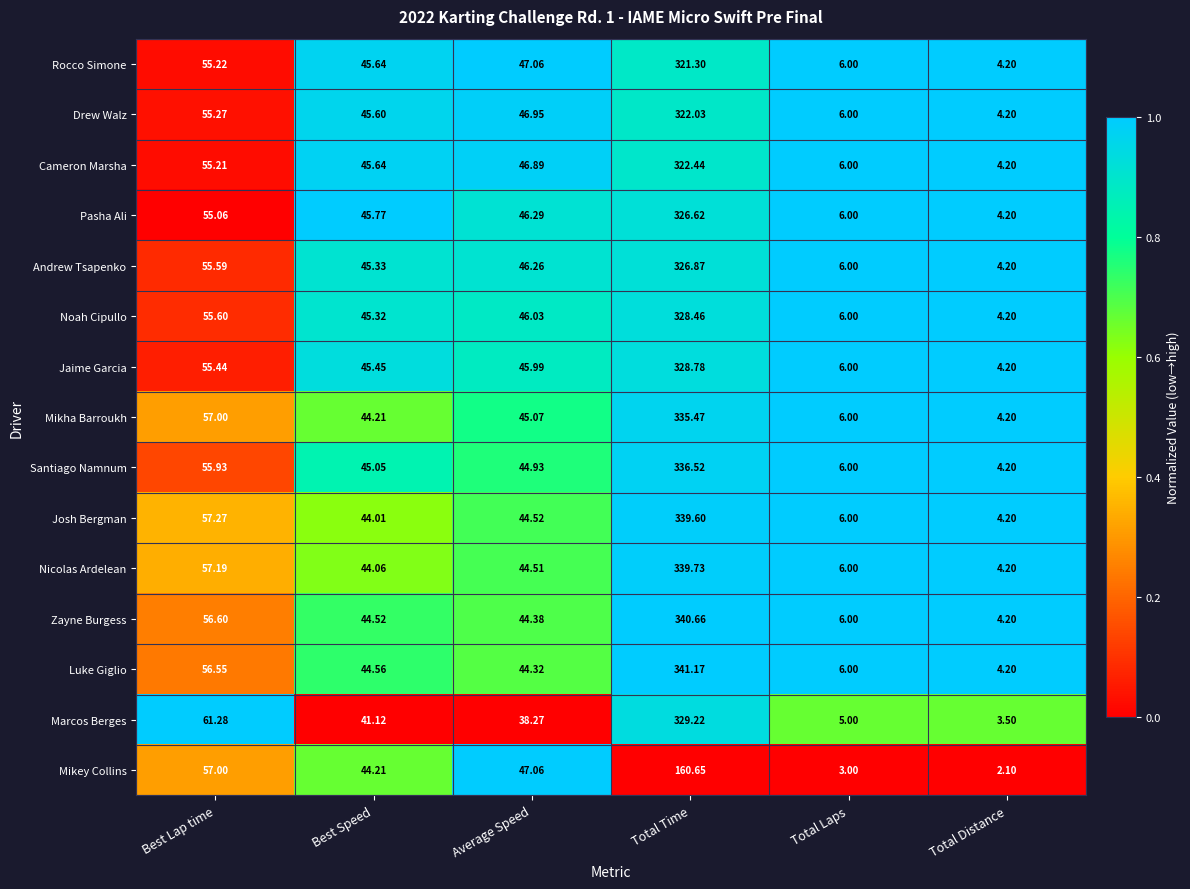

At which label does Santiago Namnum reach its peak?

Total Time